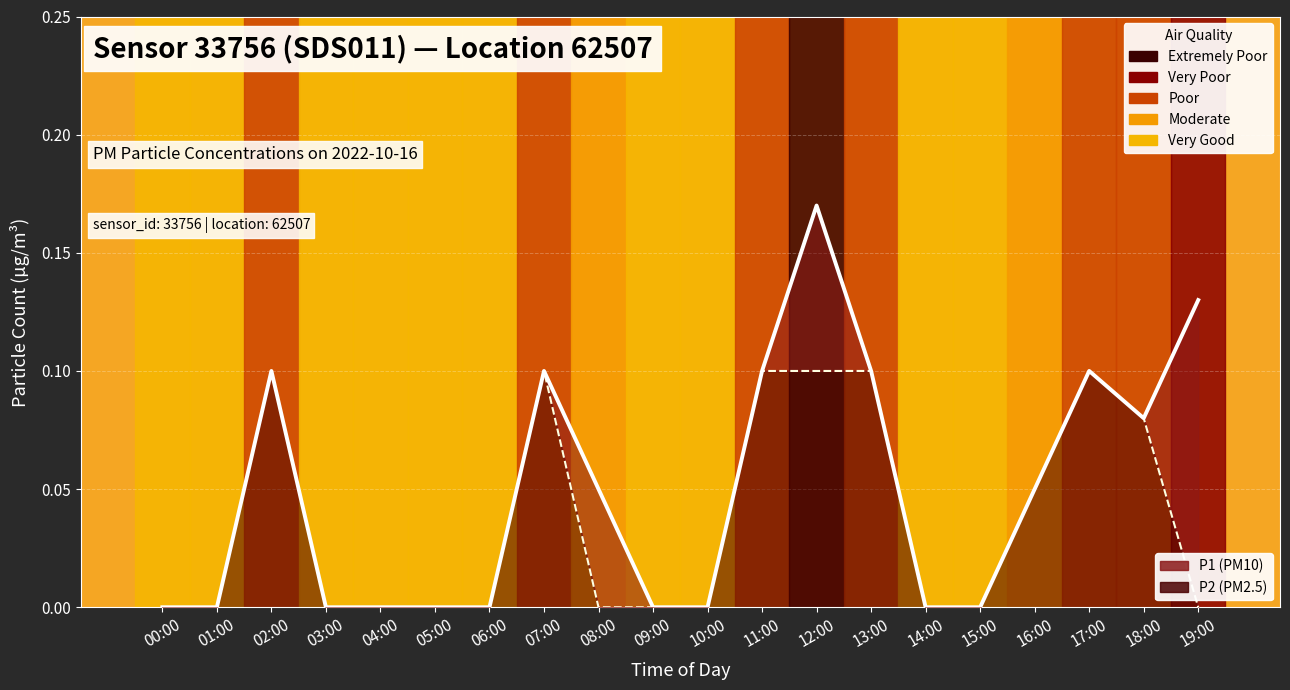

Between 10:00 and 19:00, which series saw the biggest shift?

P1 line